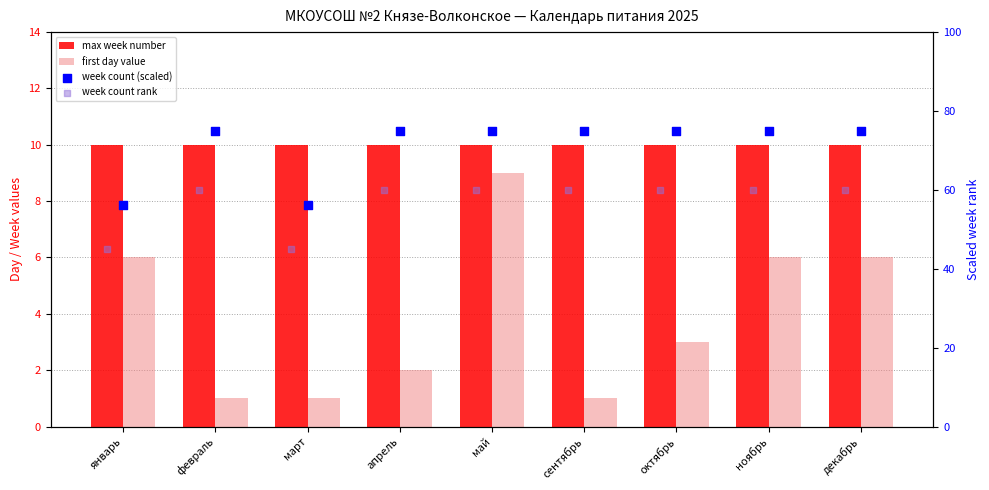

Which series reaches the minimum Y coordinate?

first day value